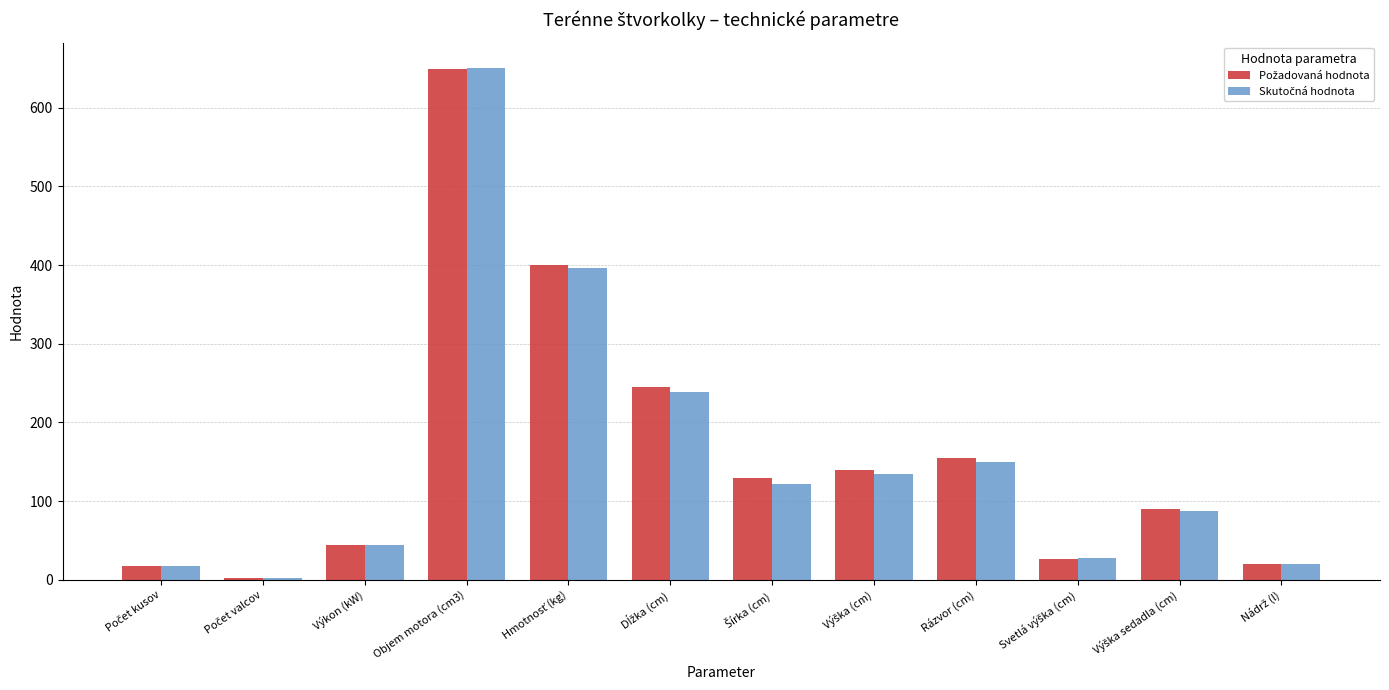

At which category does the chart reach its peak across all series?

Objem motora (cm3)